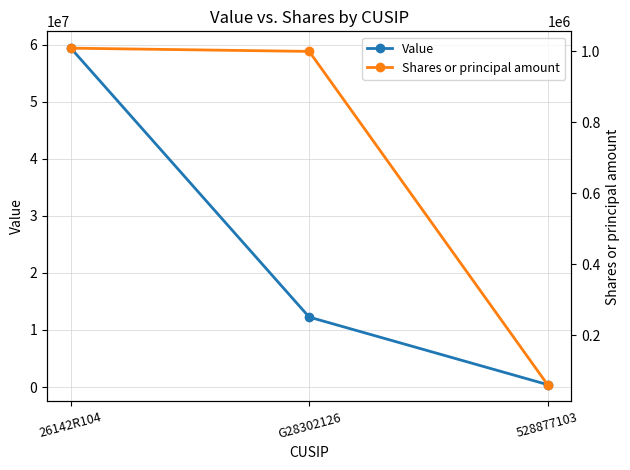

At which category is the sum across all series the highest?

26142R104